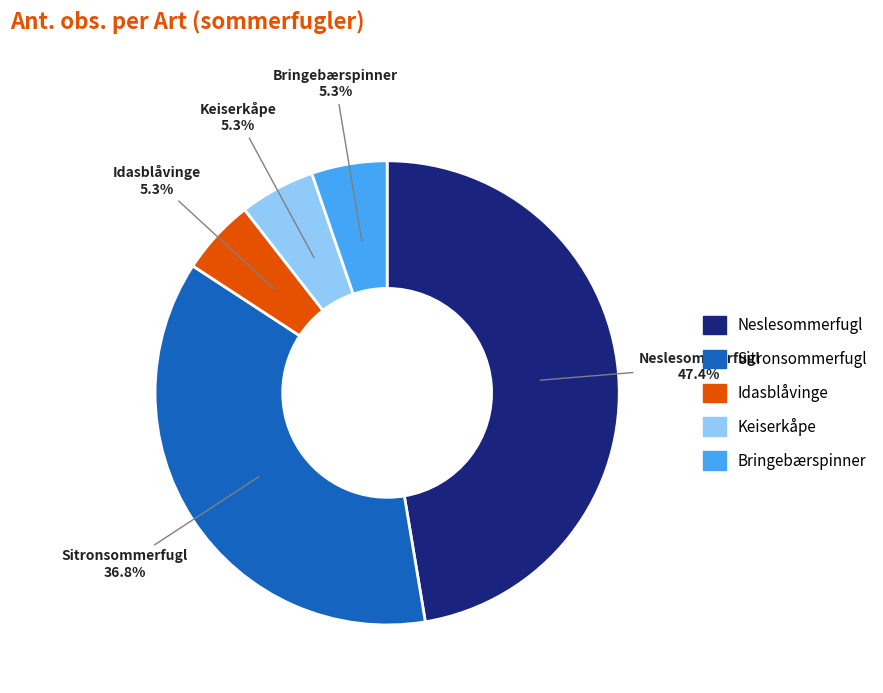

How many segments does this pie chart have?

5